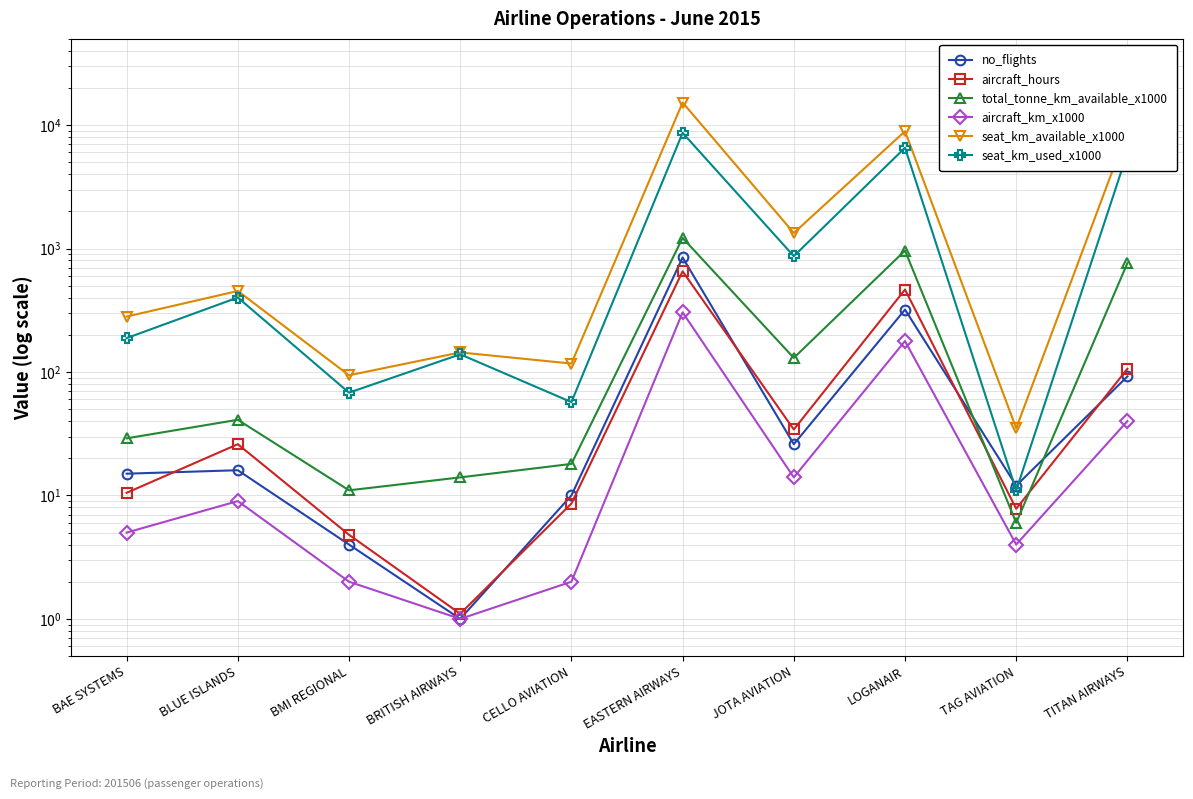

True or false: aircraft_km_x1000 has more than 1 points higher than both neighbors.

True